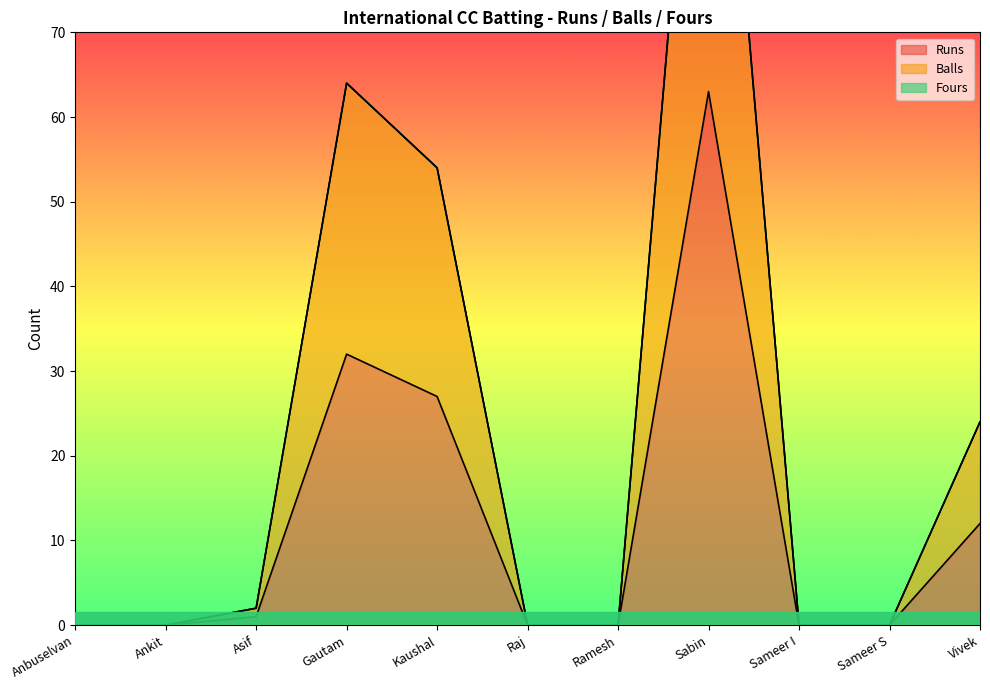

Rank the categories by Balls value from highest to lowest.

Sabin, Gautam, Kaushal, Vivek, Asif, Anbuselvan, Ankit, Raj, Ramesh, Sameer I, Sameer S